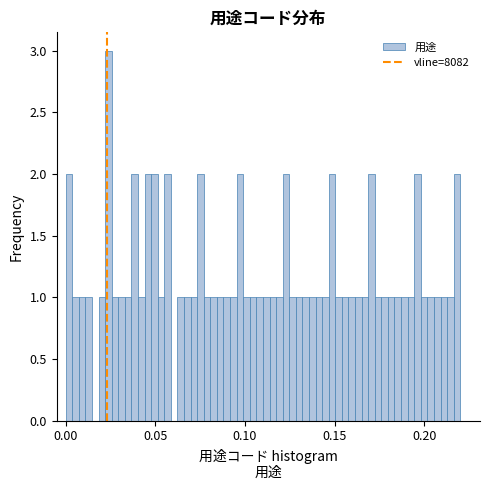

Read against the x-axis, roughly where is the centre of the tallest bar?

0.025